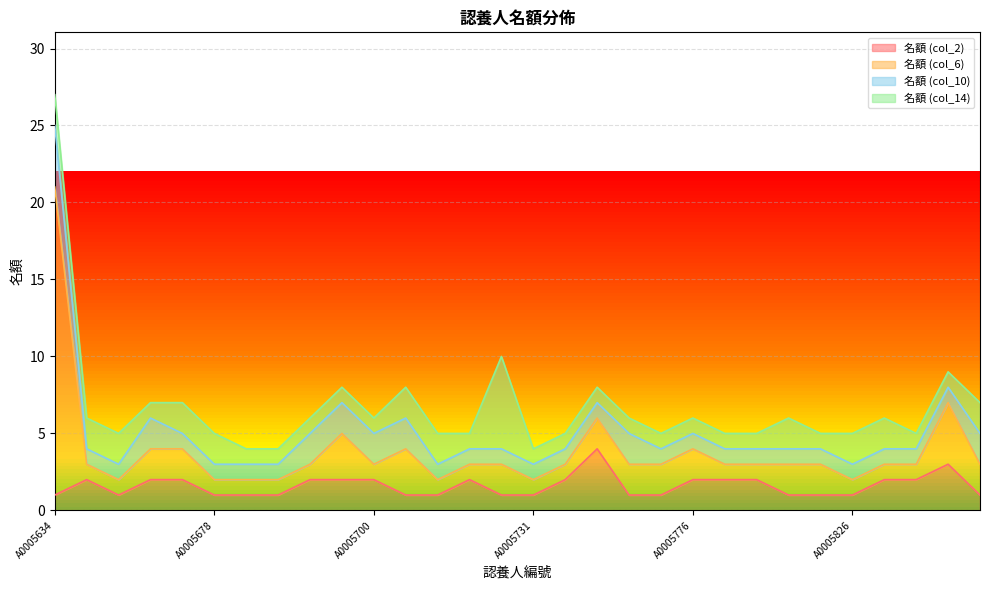

What is the sum of the 名額 (col_2) values at A0005747 and A0005764?

3